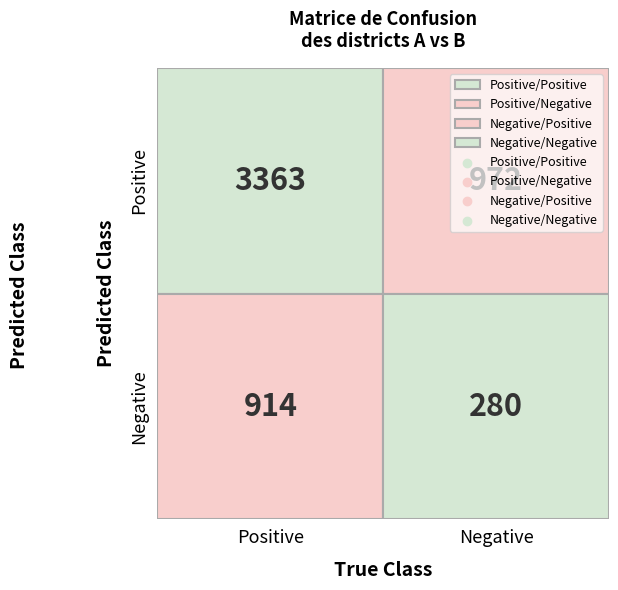

What is the sum of the row1 values at 1 and 0?

1194